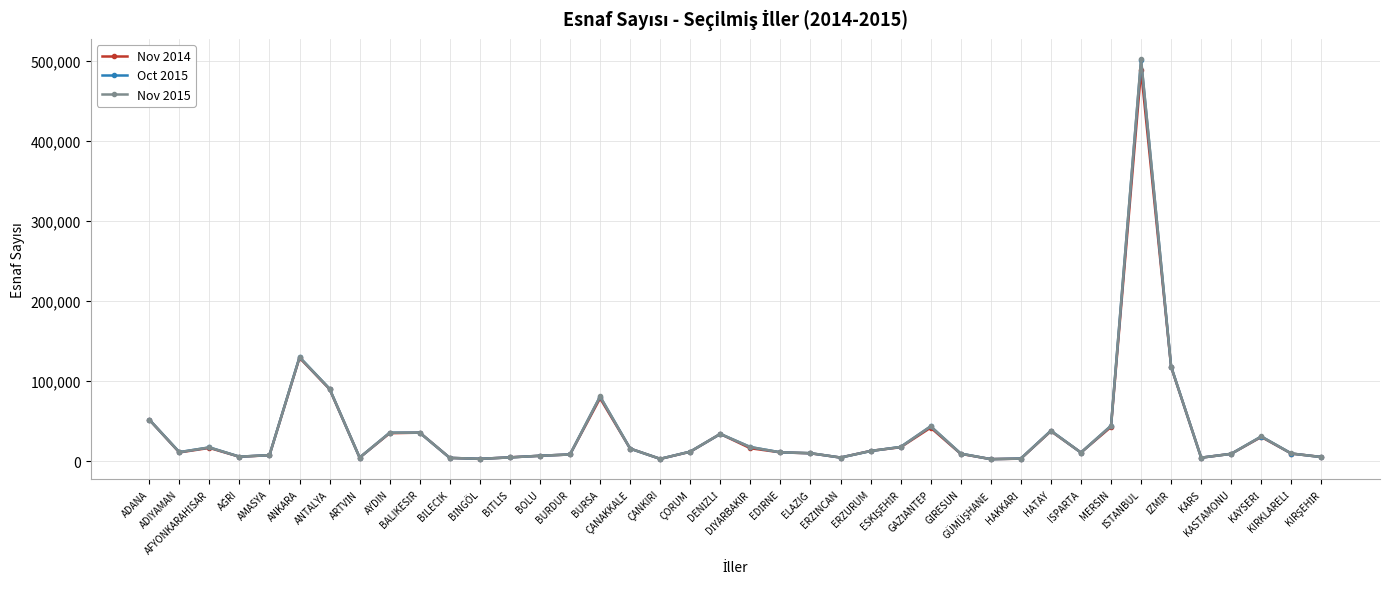

What is the lowest value of the Oct 2015 series?

2525